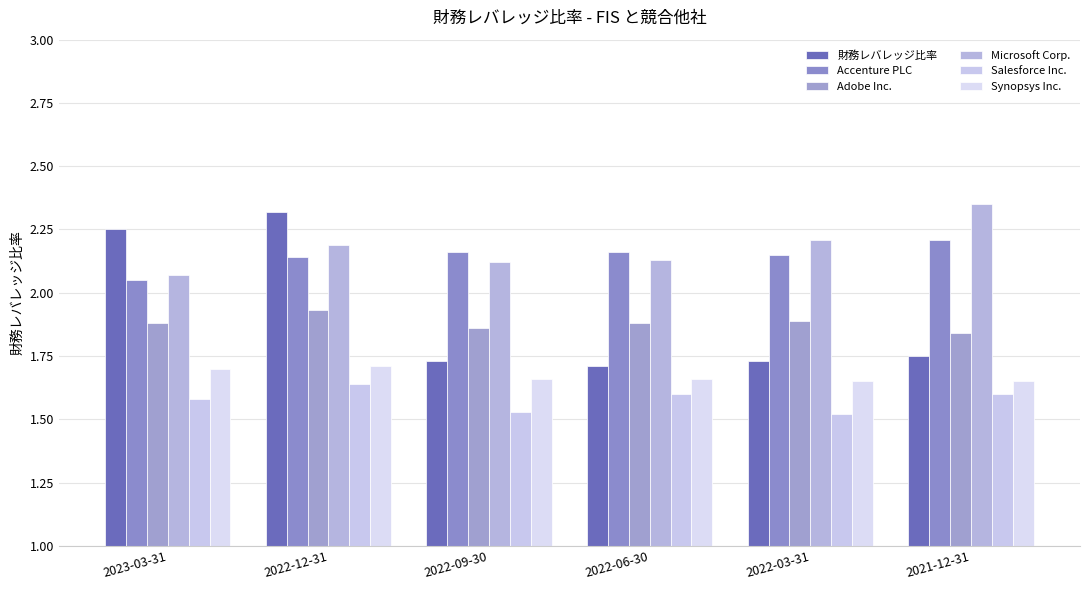

What are all the series names shown in the legend?

財務レバレッジ比率, Accenture PLC, Adobe Inc., Microsoft Corp., Salesforce Inc., Synopsys Inc.